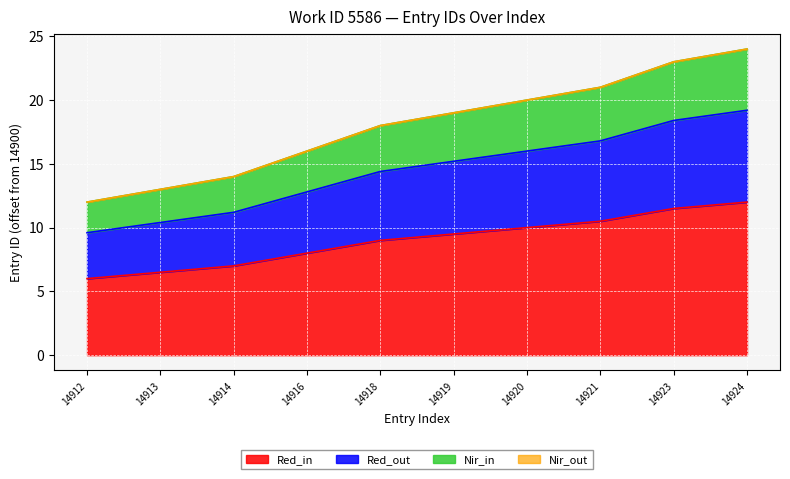

What is the ratio of the value at 14916 to the value at 14919?

0.8